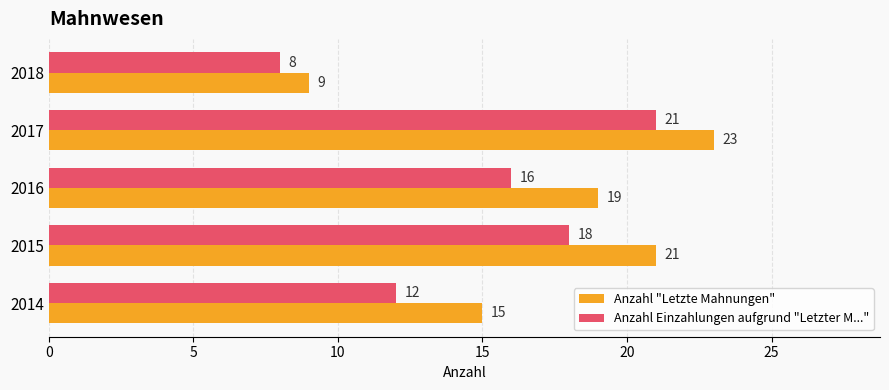

At which label is Anzahl "Letzte Mahnungen" closest to 16?

2014